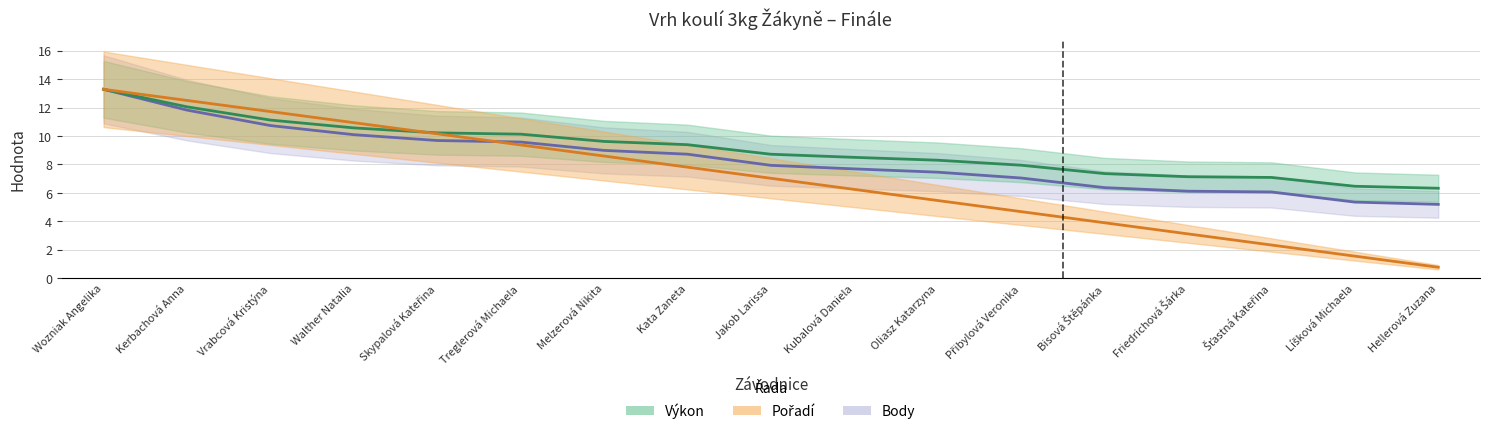

How many times do Výkon and Pořadí cross each other?

1